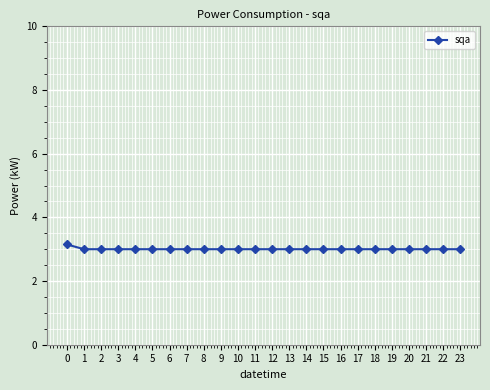

What is the ratio of the value at 15 to the value at 8?

1.0